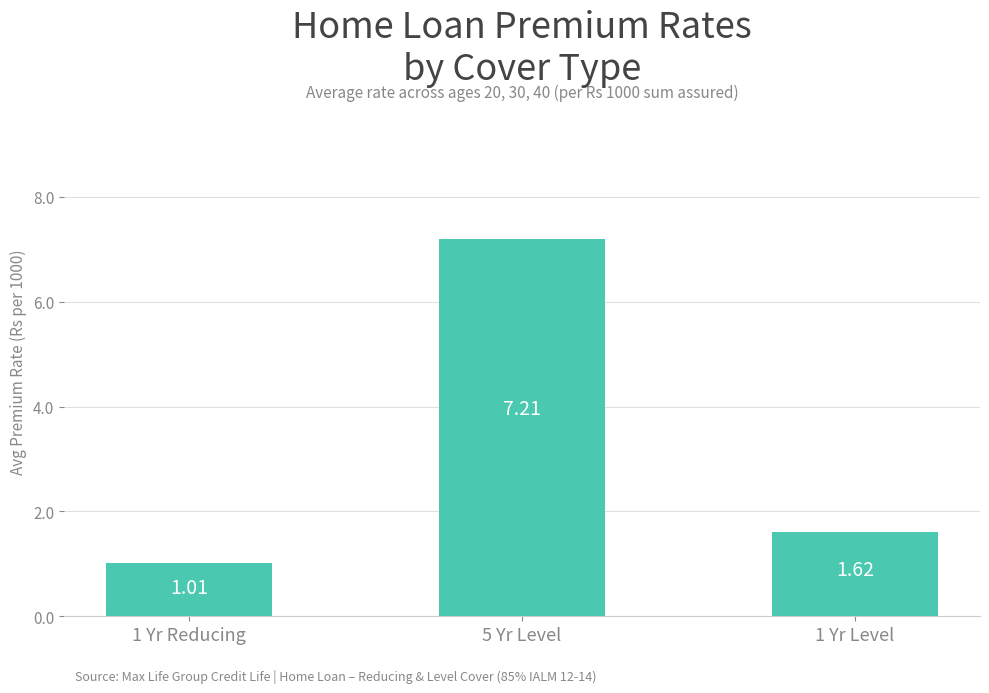

List the labels in order of value, smallest first.

1 Yr Reducing, 1 Yr Level, 5 Yr Level